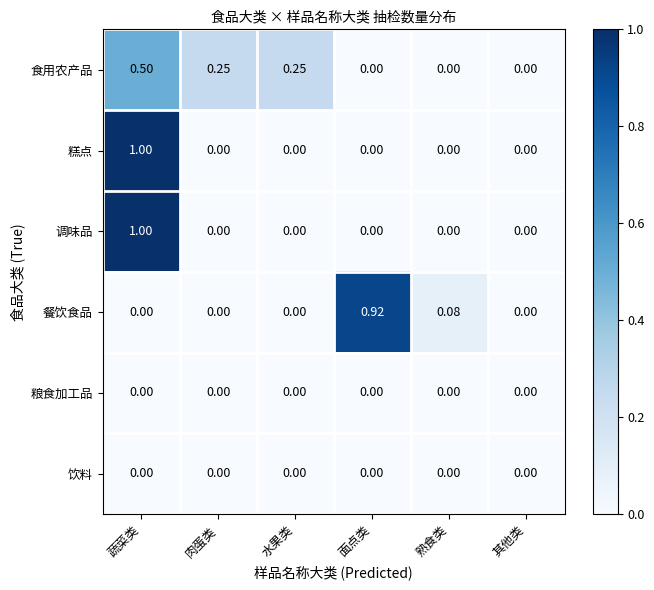

Count the number of data series in this chart.

6